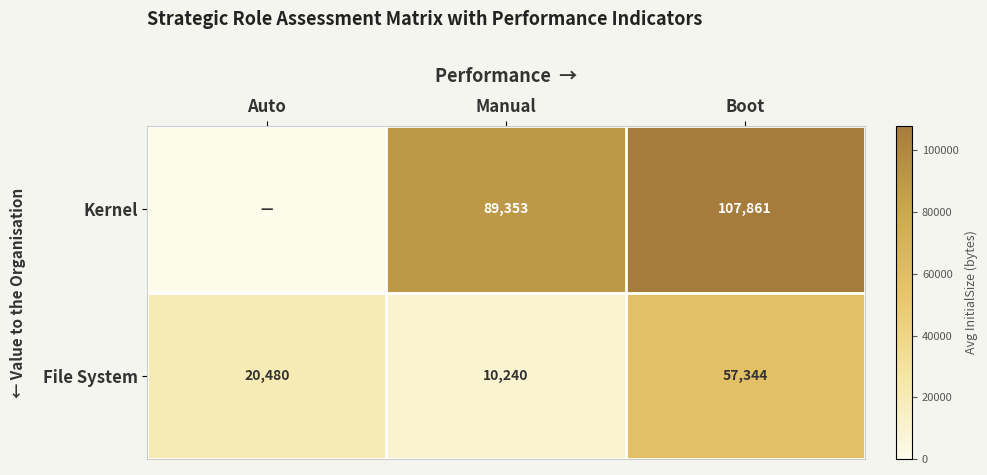

What is the total value across all series at Manual?

99593